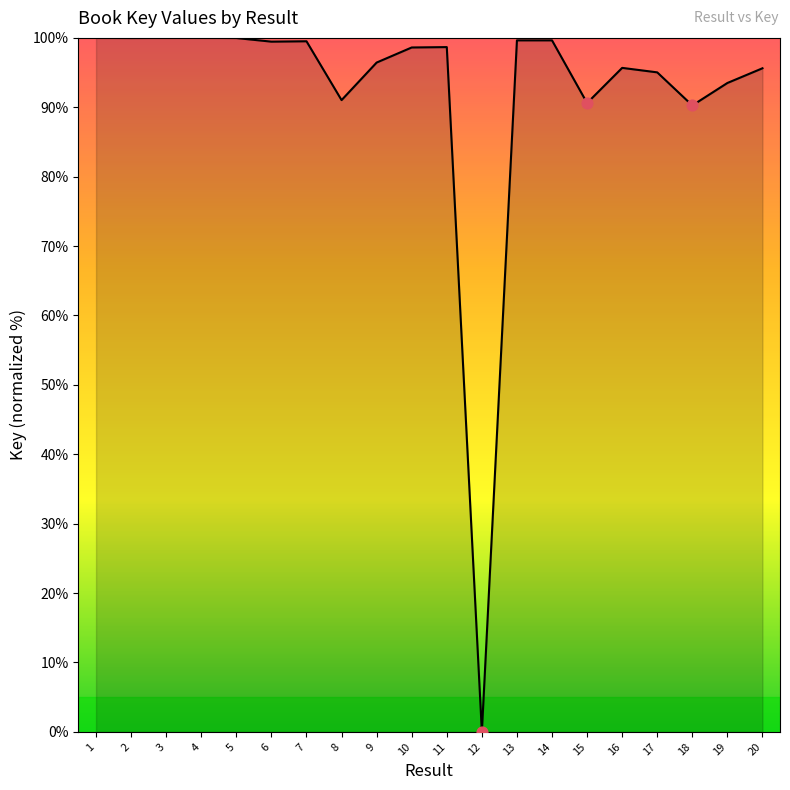

Which has a higher value, 11 or 17?

11